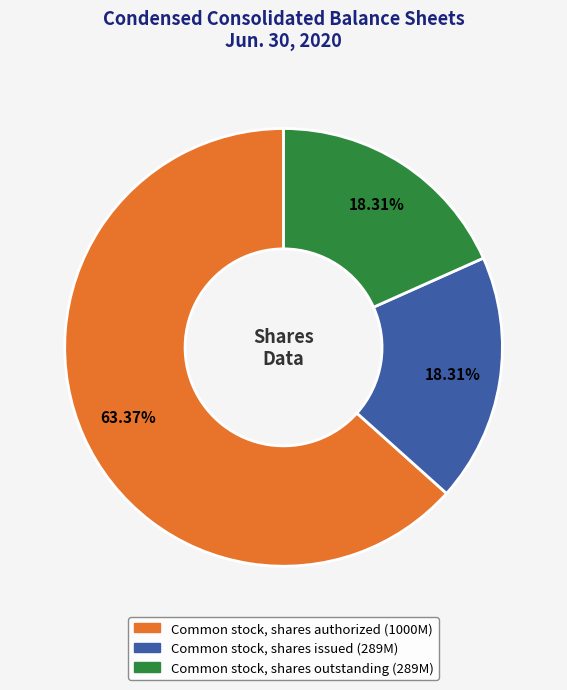

Does any single category account for the majority?

Yes